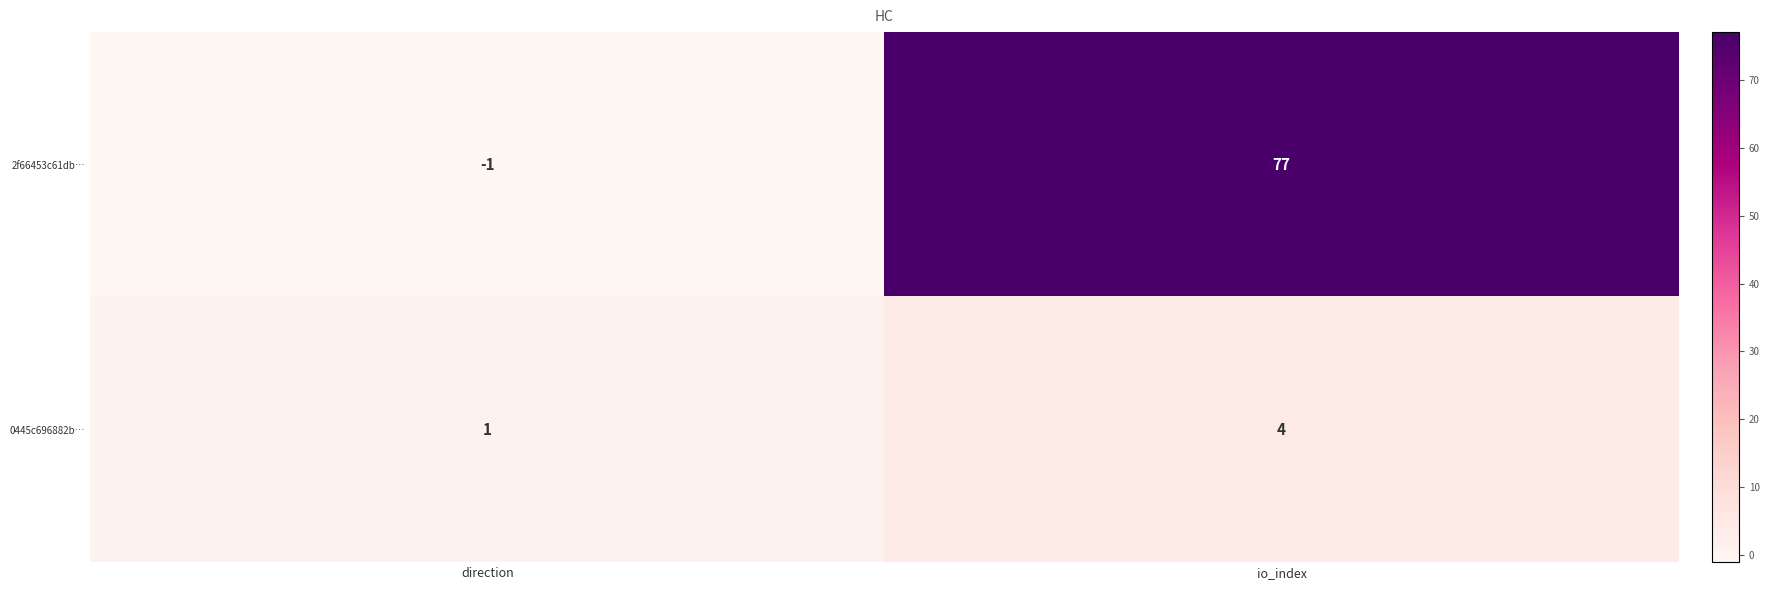

True or false: 0445c696882b… has a value of 5 at io_index.

False